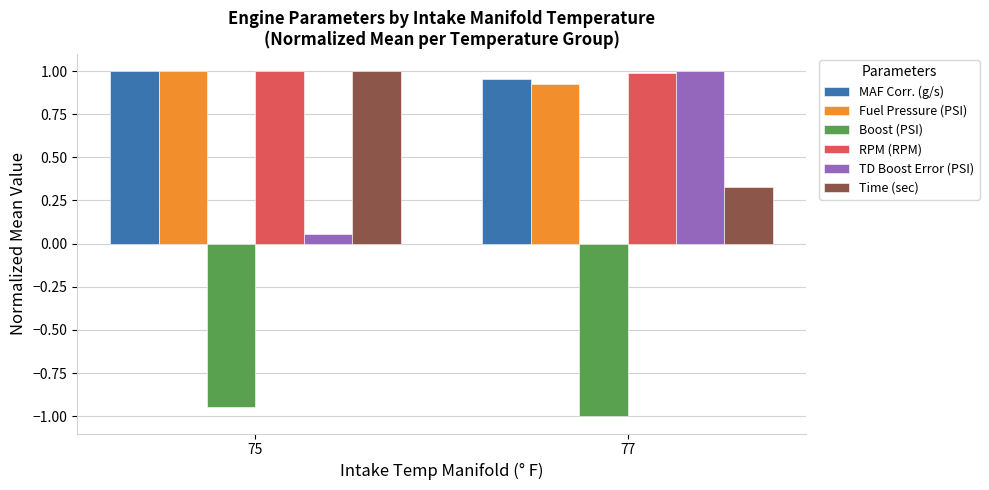

Where is Fuel Pressure (PSI) nearest to the value 0?

77